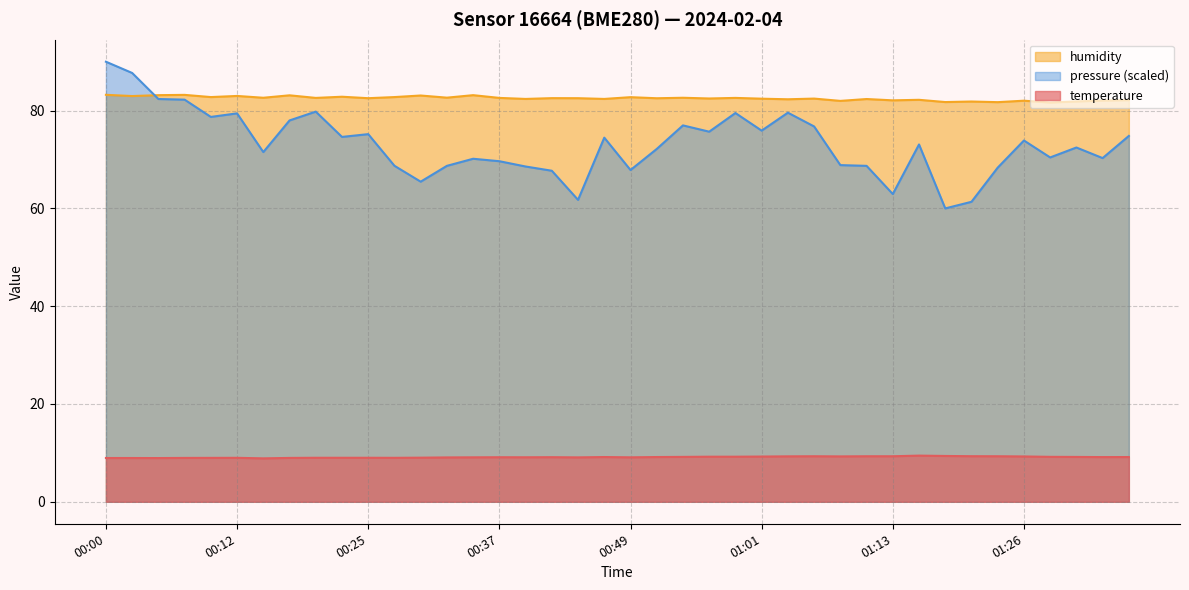

What is the label of the 33rd point from the left?

01:18